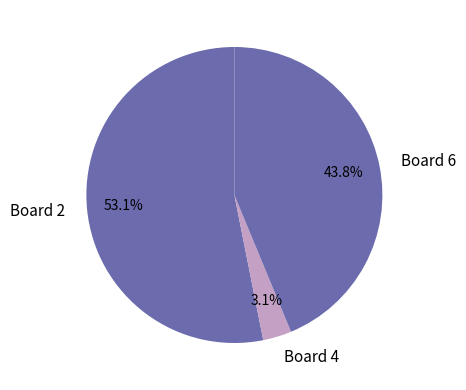

True or false: Board 2 accounts for 53% of the total.

True